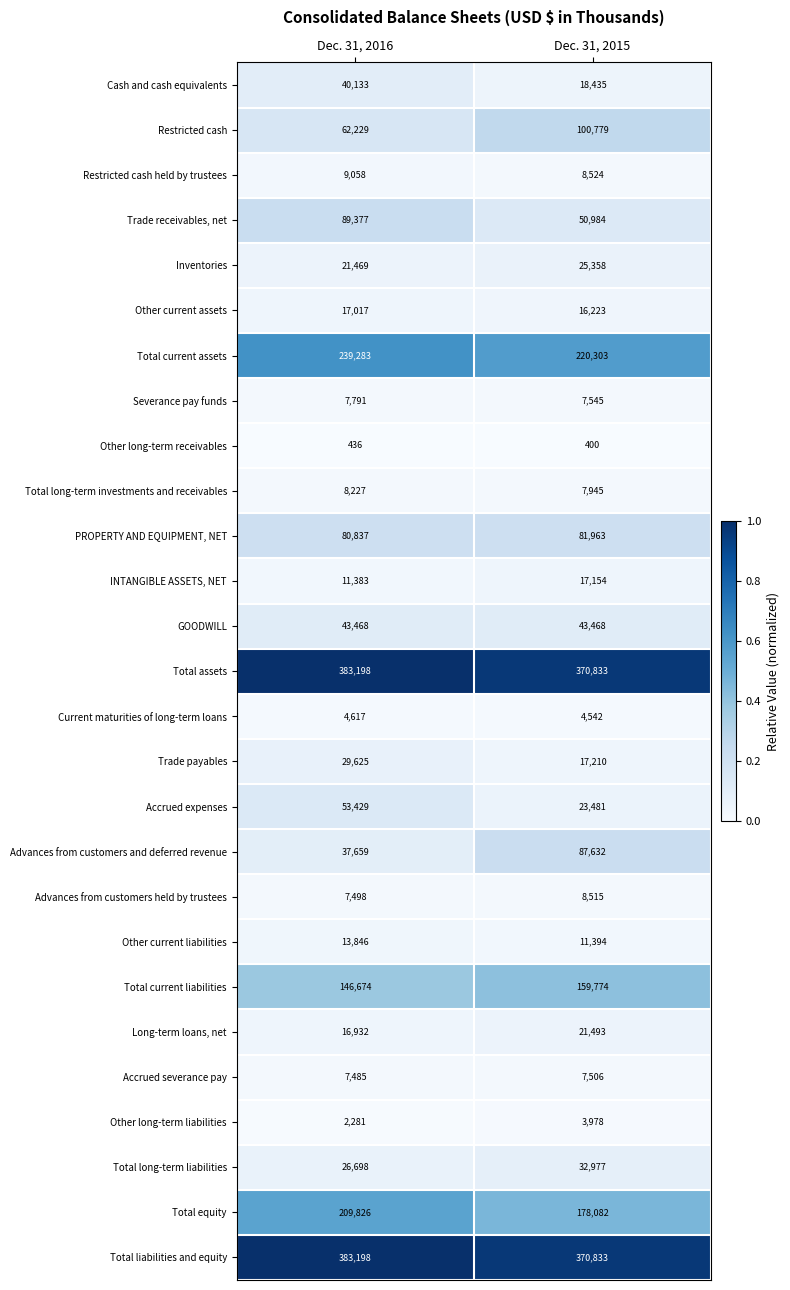

What is the approximate value of Total current assets at Dec. 31, 2015, to the nearest 10?

220300